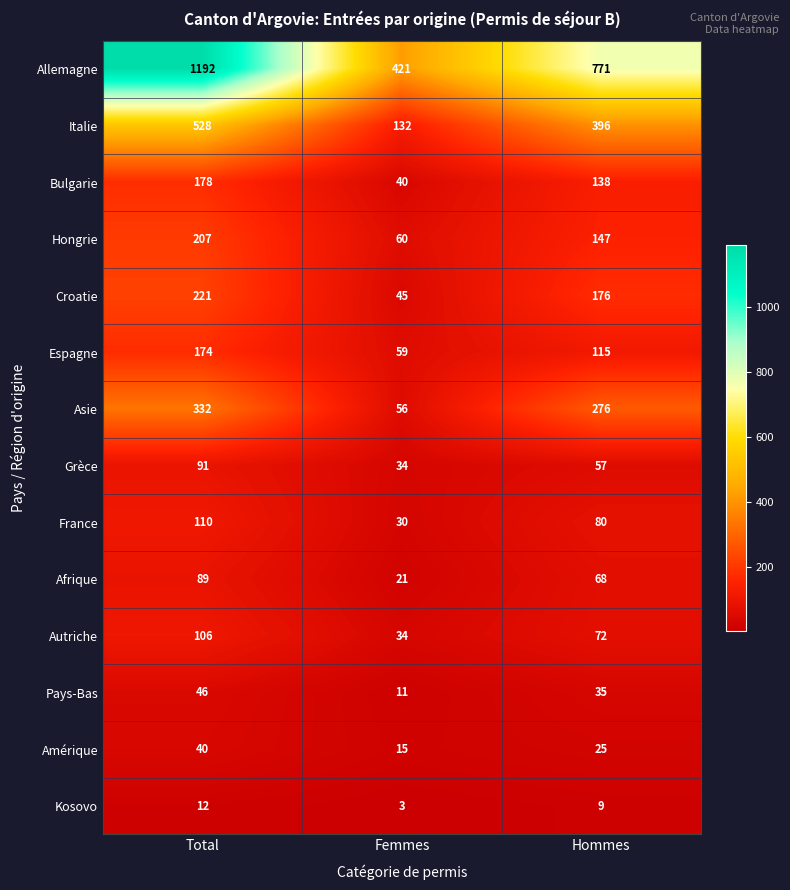

What is the average value of the Bulgarie series?

119